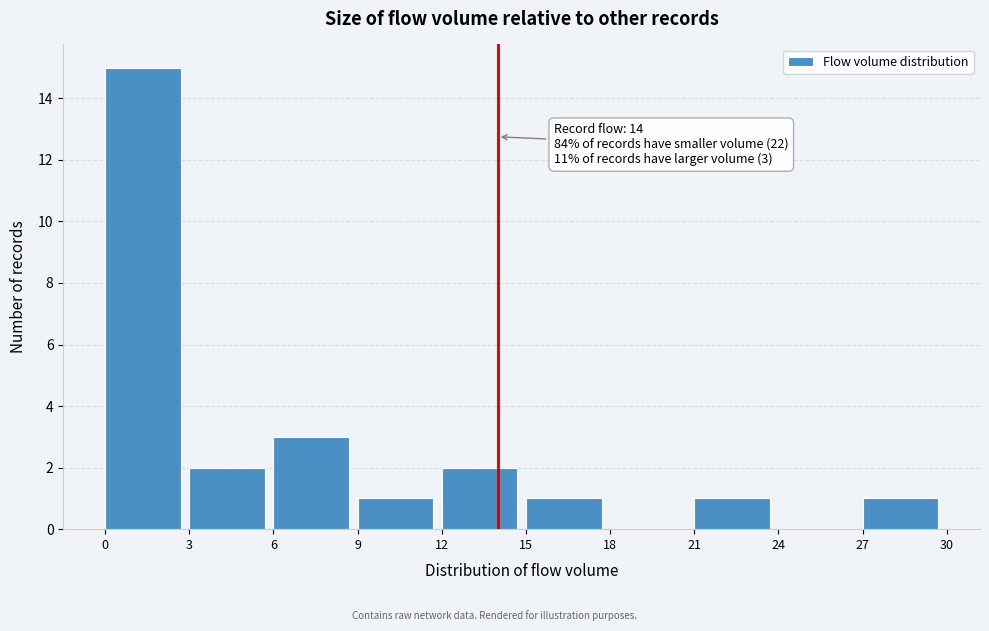

Over which range of the x-axis is the bar tallest?

0 to 3